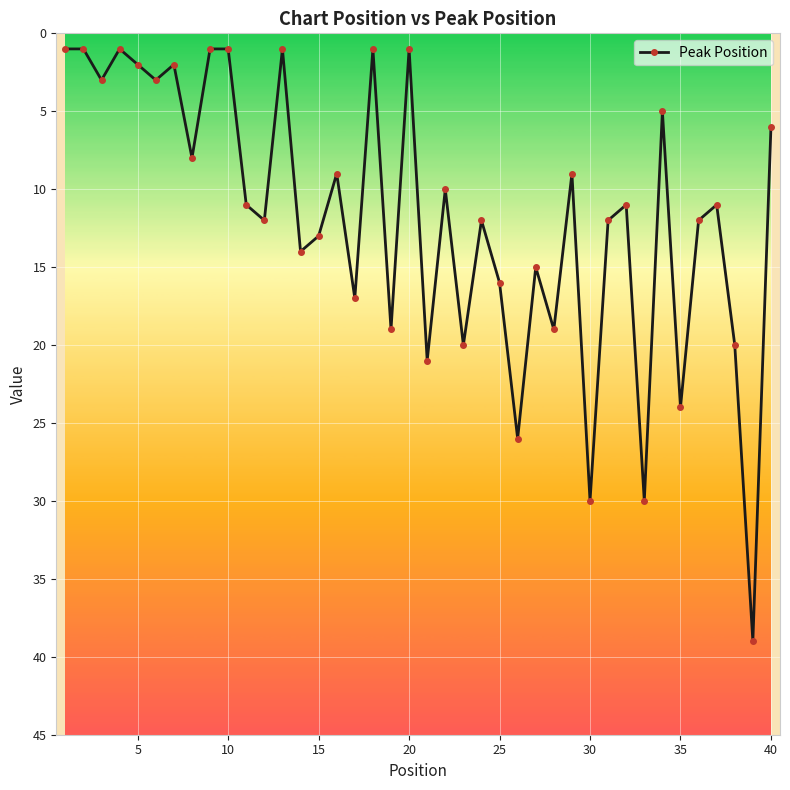

What is the sum of all values?

469